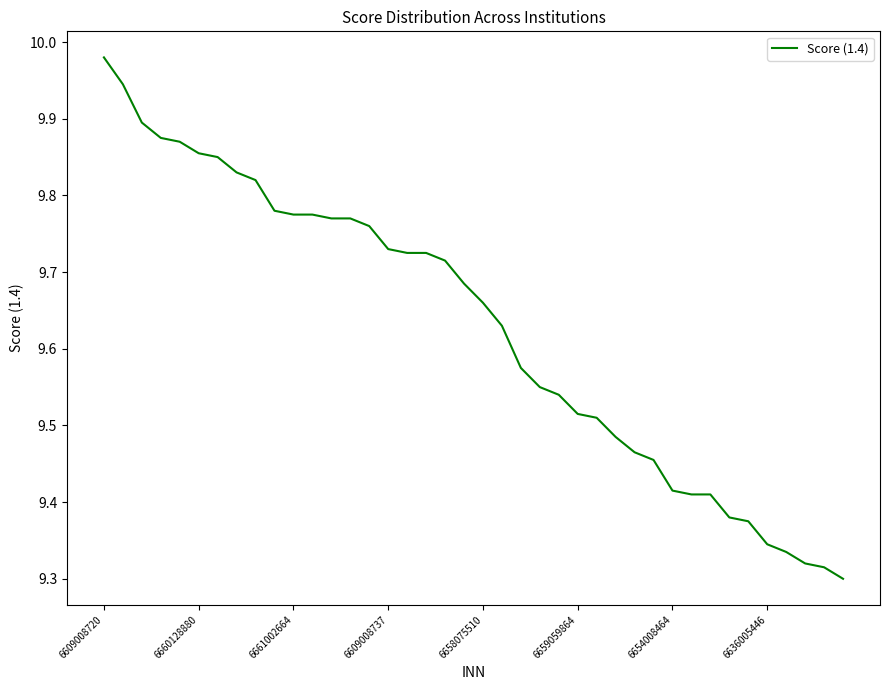

What is the ratio of the value at 6658075510 to the value at 6636005446?

1.0